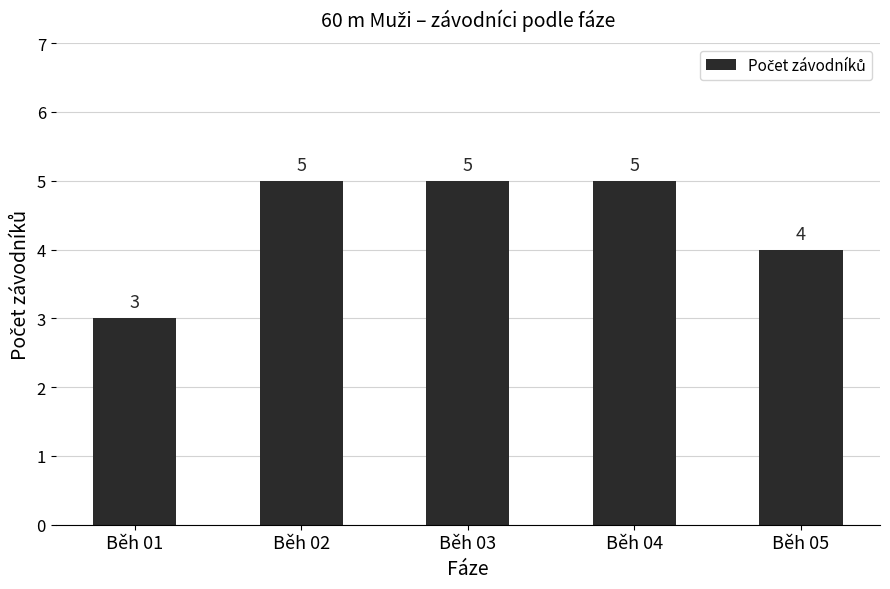

Approximately how many times larger is the value at Běh 04 compared to Běh 02?

1.0